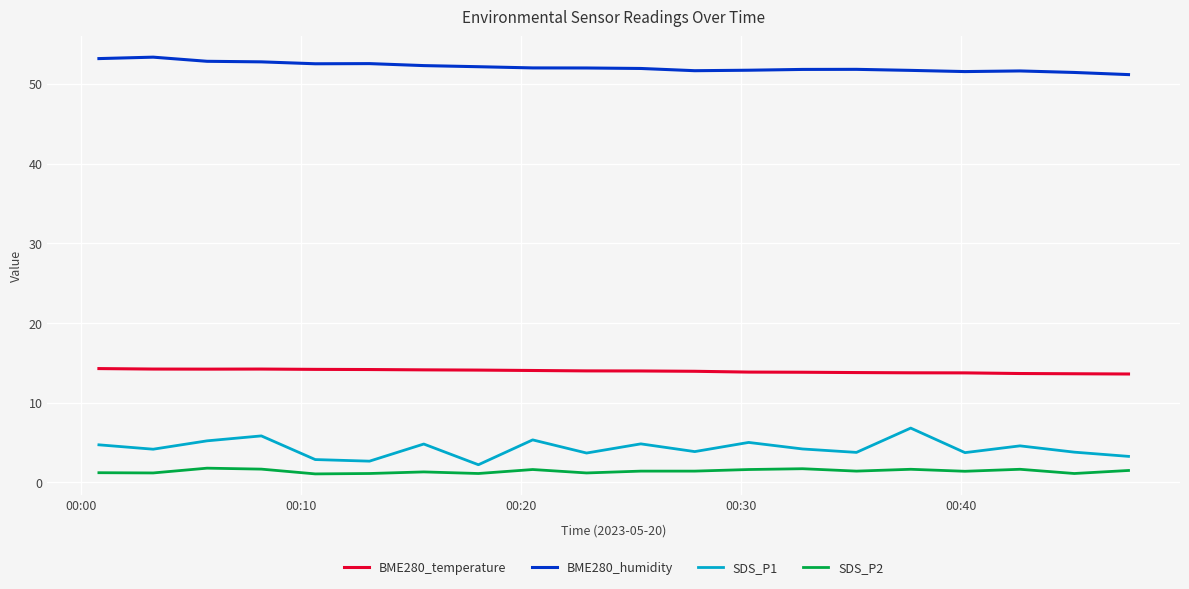

Which series has the largest total across all categories?

BME280_humidity